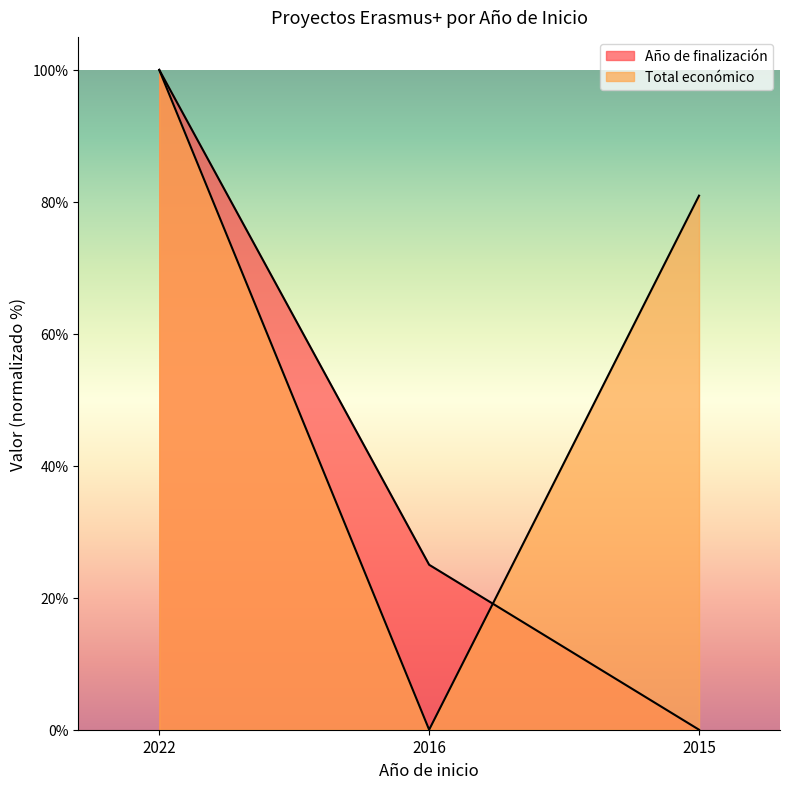

Reading left to right, extract all data points from this chart.

Año de finalización: 2022=100.0	2016=25.0	2015=0.0
Total económico: 2022=100.0	2016=0.0	2015=80.9